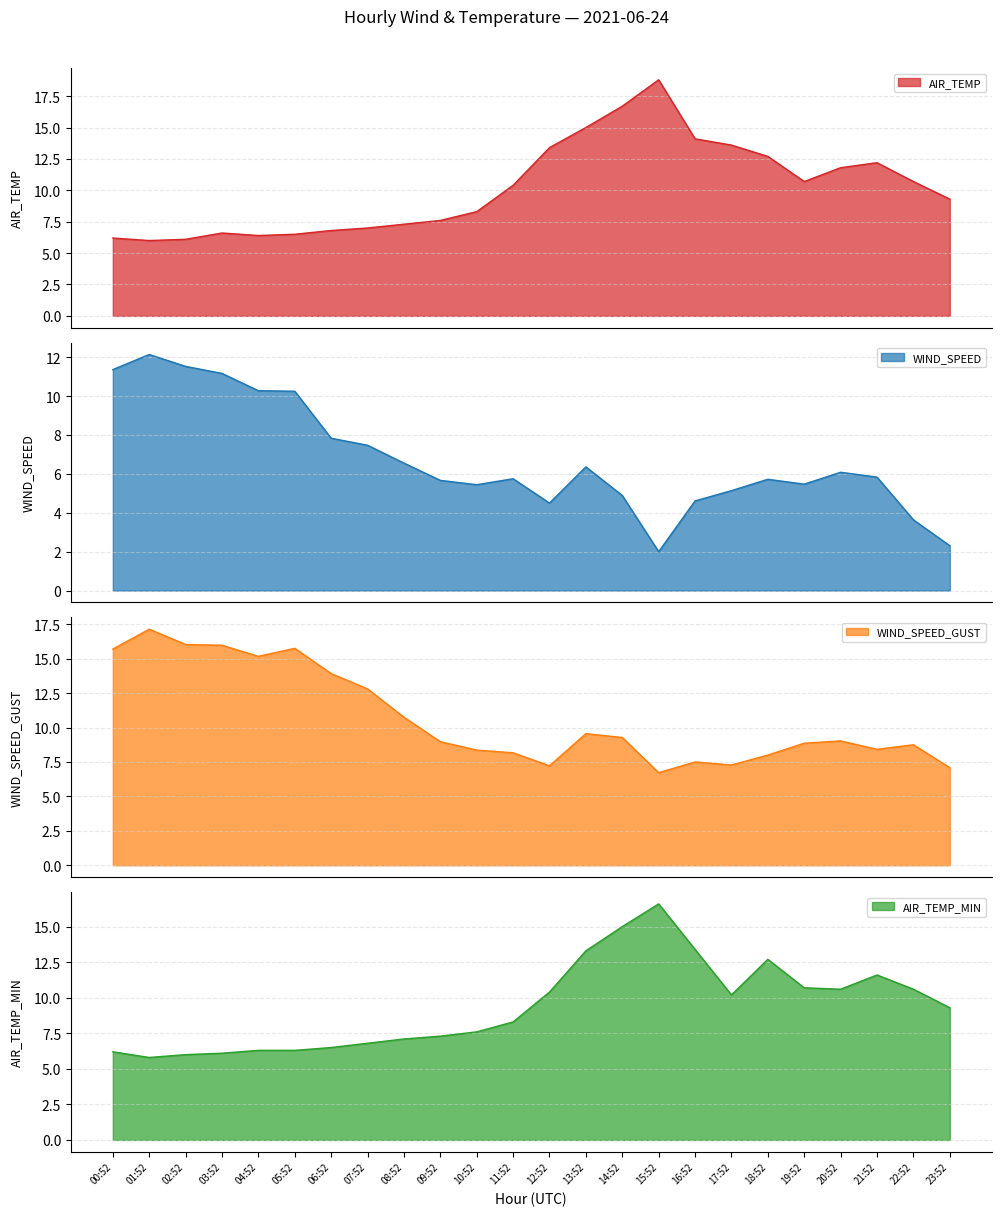

True or false: AIR_TEMP_MIN and AIR_TEMP intersect in this chart.

False